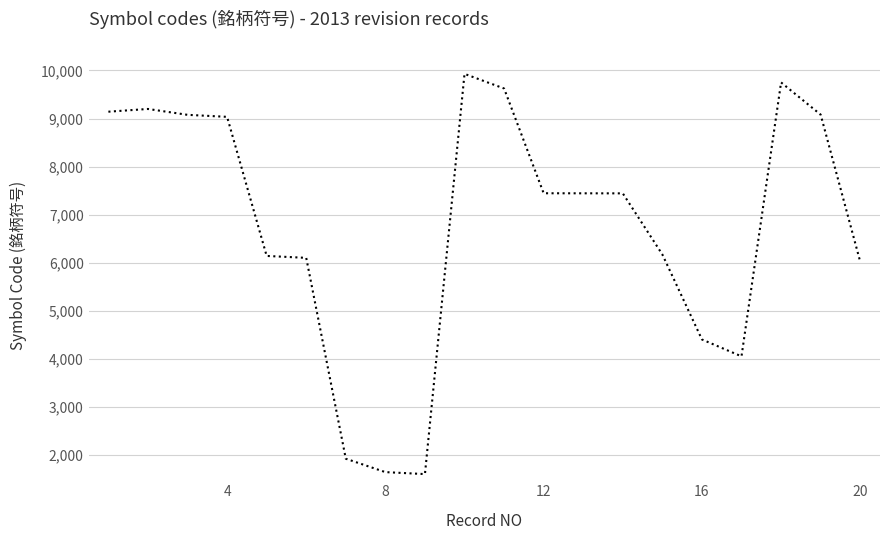

What is the maximum value shown in the chart?

9929